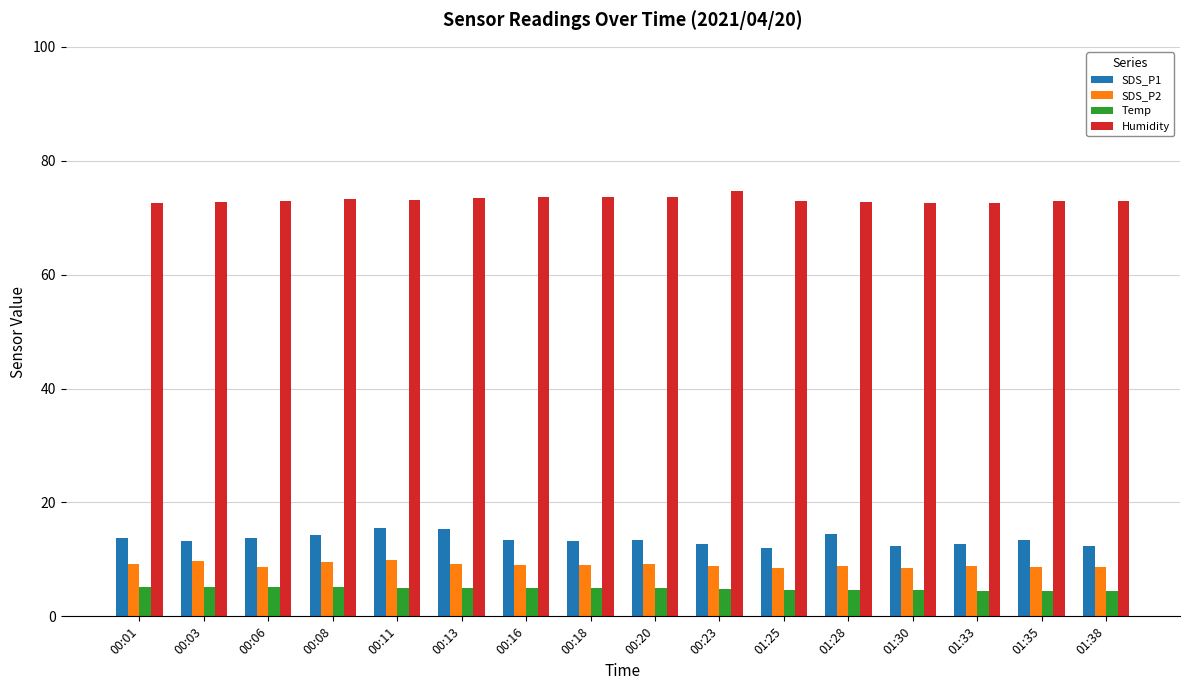

What is the label of the 2nd bar from the left?

00:03